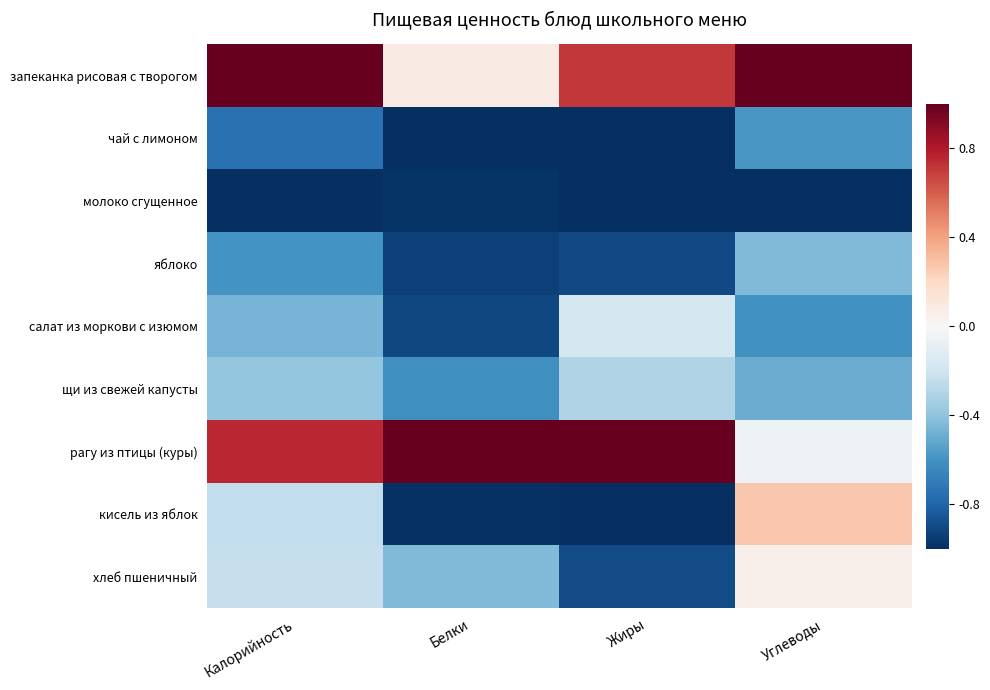

Between Жиры and Углеводы, which series saw the biggest shift?

кисель из яблок